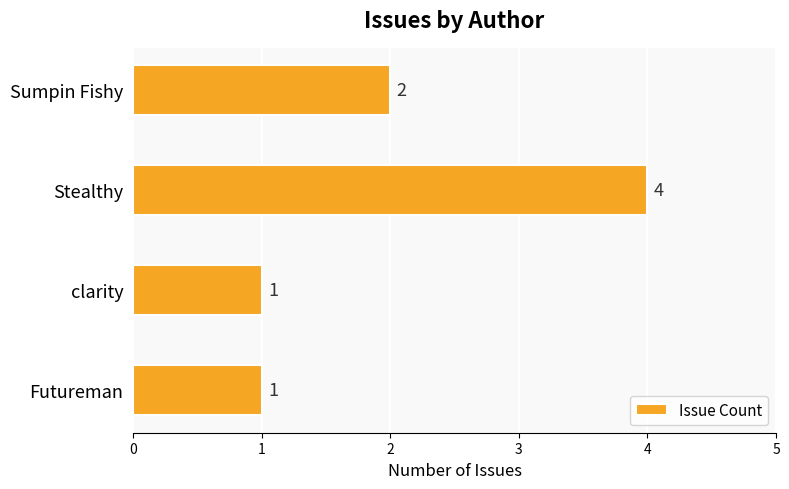

What is the sum of the values at Sumpin Fishy and Futureman?

3